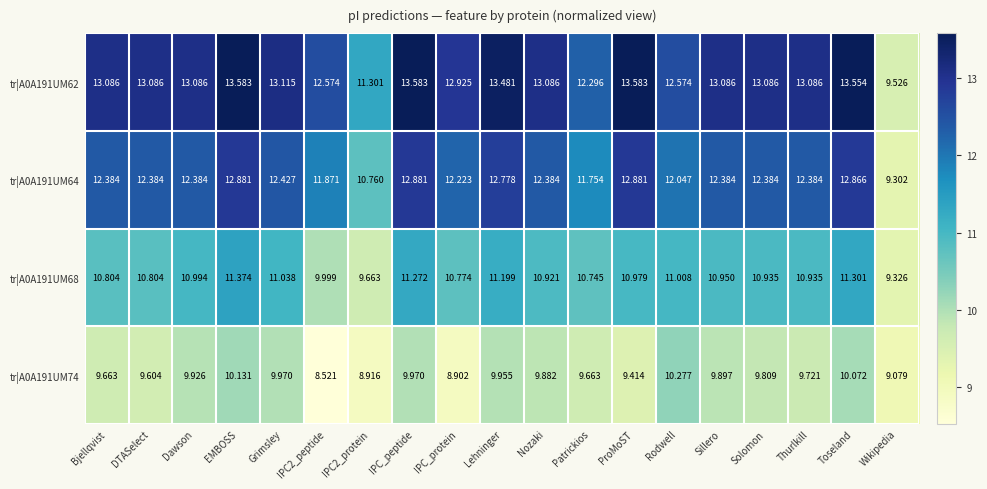

How many categories are shown in the chart?

19